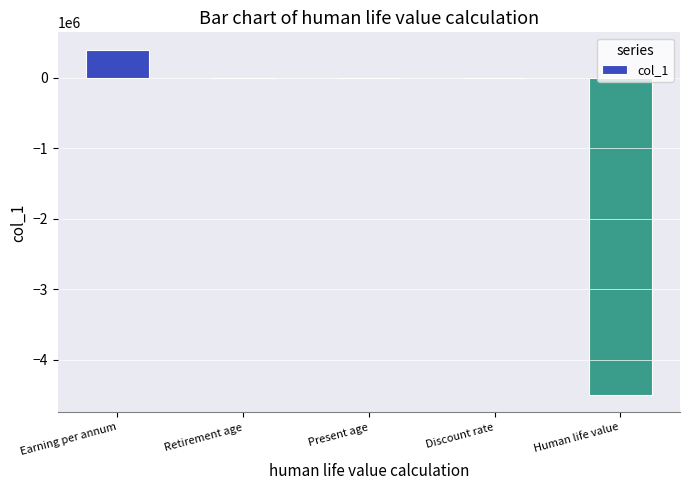

Count the number of categories in the chart.

5